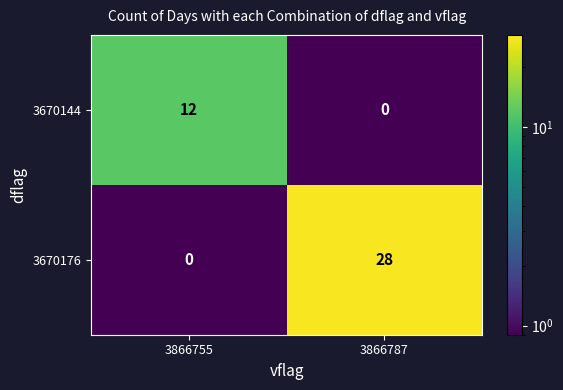

True or false: 3670144 has a value of 5 at 3866787.

False